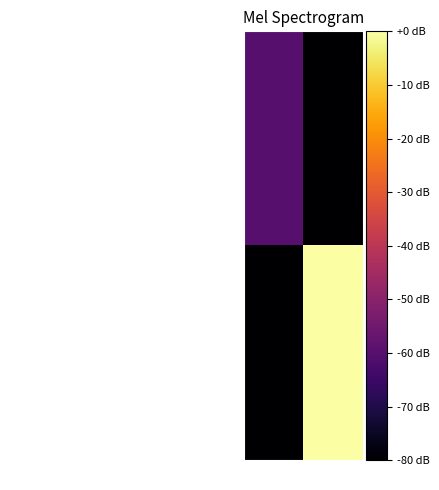

Reading left to right, extract all data points from this chart.

cd9dffd48d2c3ef3234927784de567922b3cf01…: -1=-60	1=-80
3ab409872e9ec453b9094b59257126d706d7146…: -1=-80	1=0